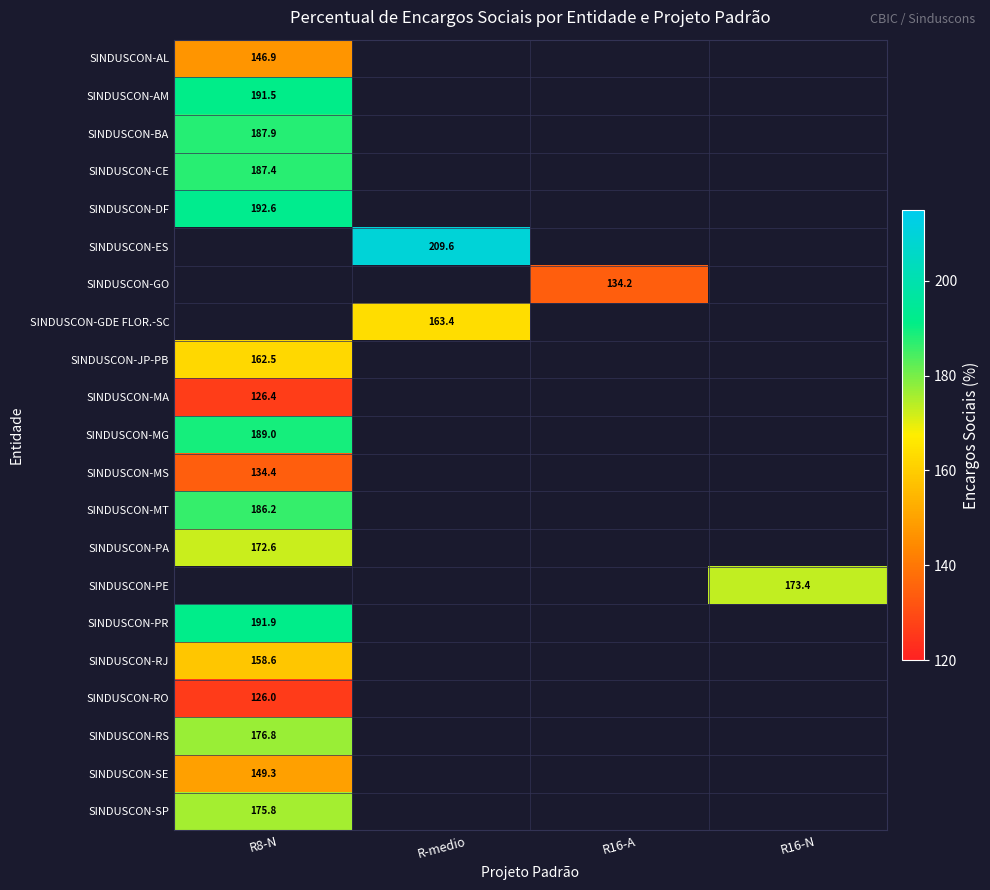

At which label is SINDUSCON-MT closest to 186?

R8-N